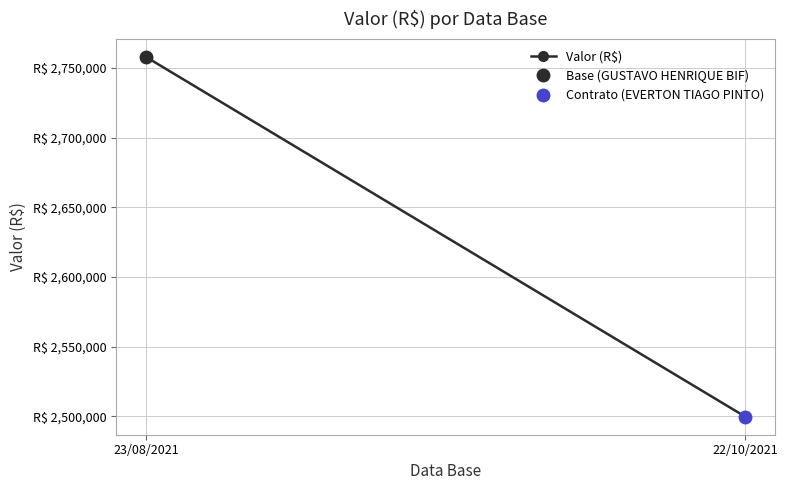

Reading left to right, what are all the values shown in this chart?

2757884.2	2499784.3